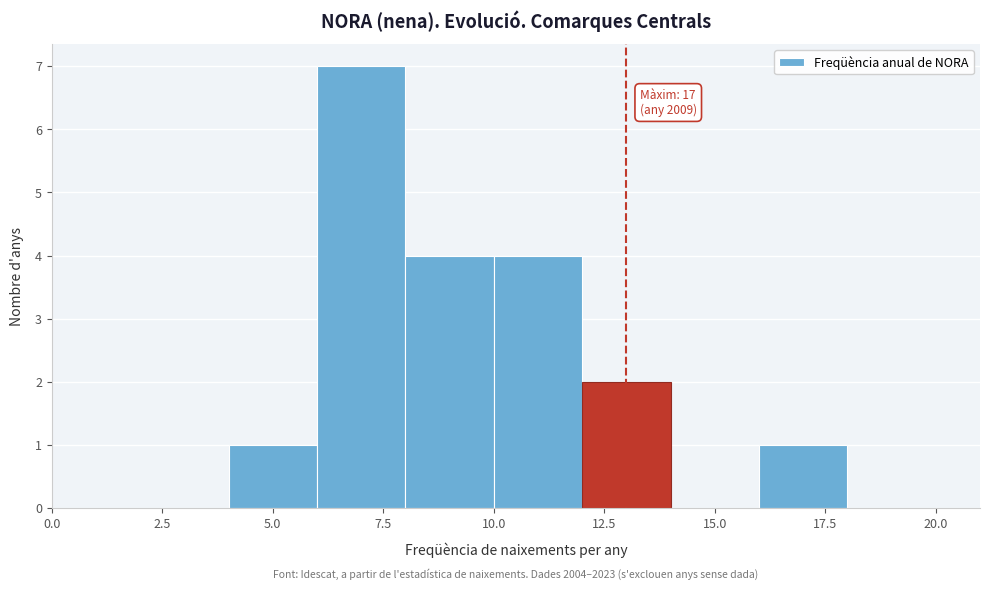

Over which range of the x-axis is the bar tallest?

6 to 8